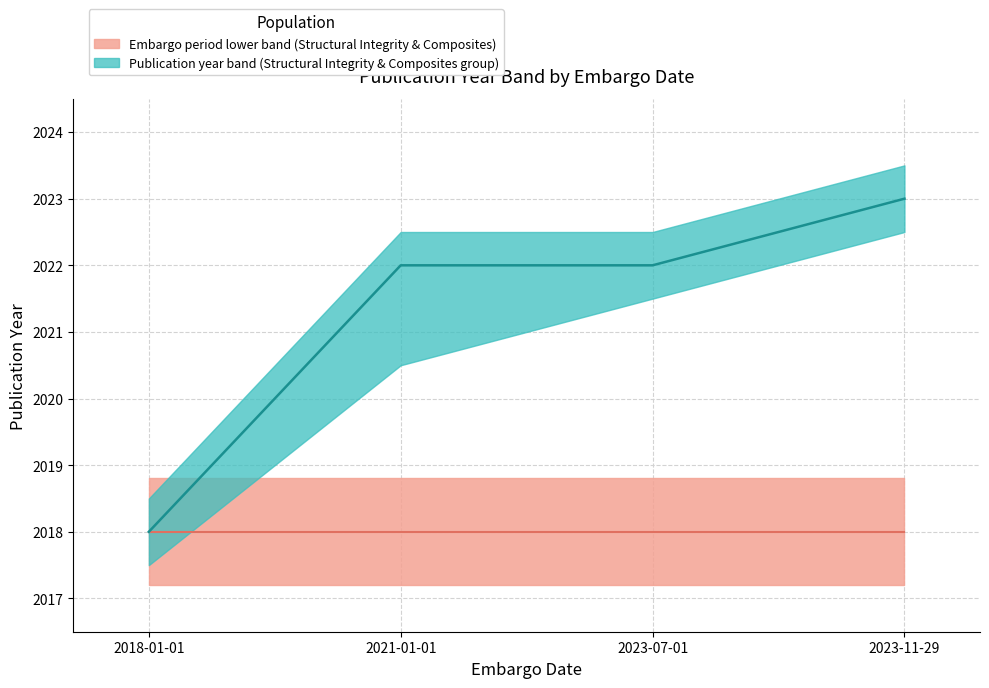

How many values in the publication year lower series are below 2021?

2